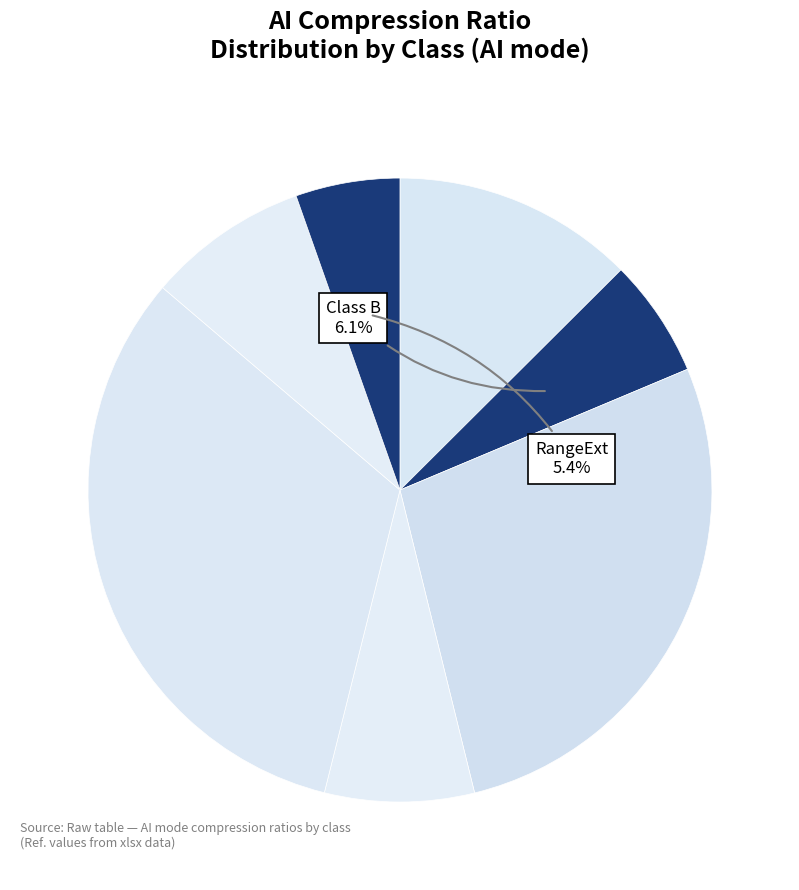

How many slices are in this pie chart?

7